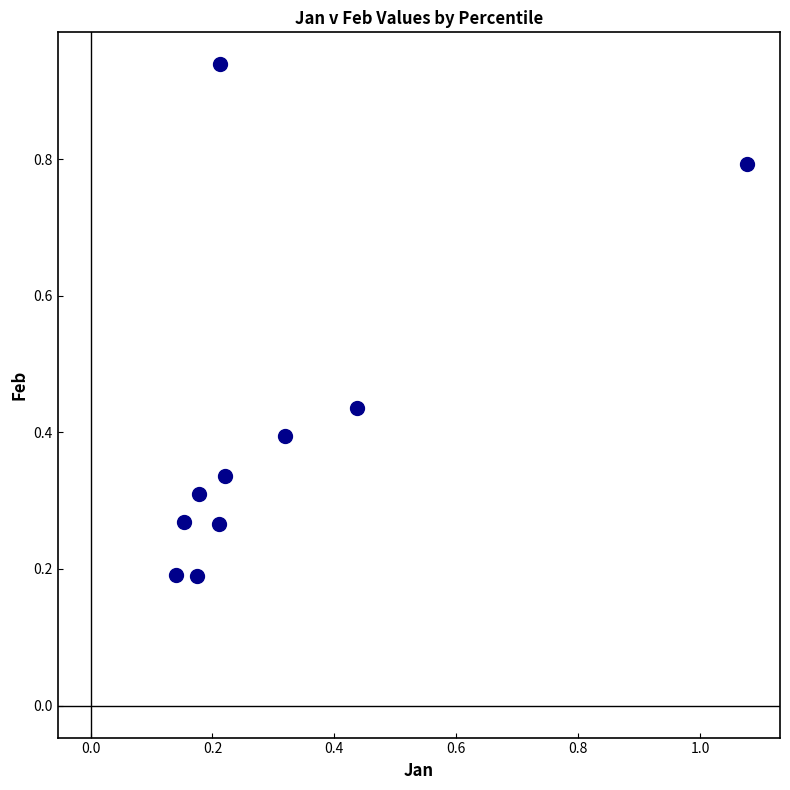

What is the range of Y values (max minus min)?

0.7